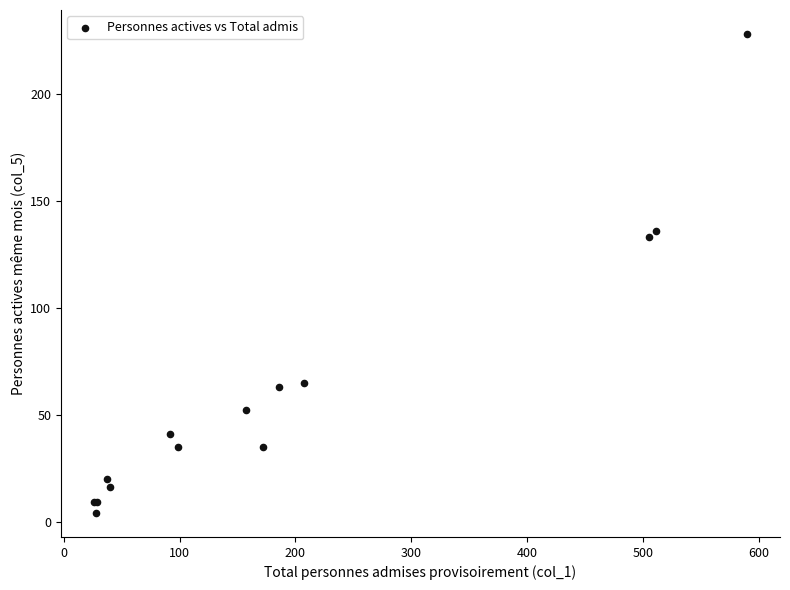

What Y value in the scatter plot is closest to 116?

133